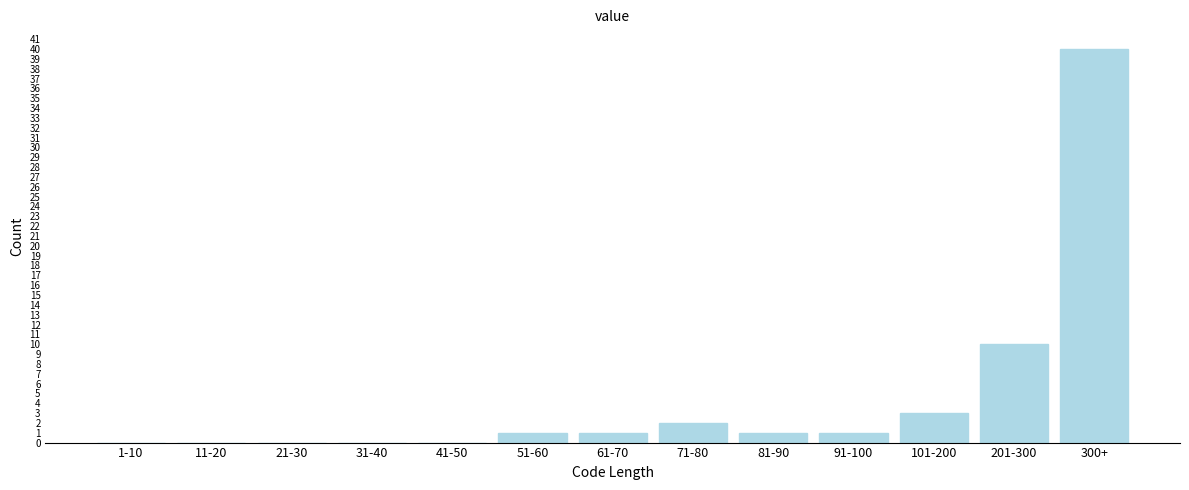

Reading right to left, what are all the values shown in this chart?

300+=40	201-300=10	101-200=3	91-100=1	81-90=1	71-80=2	61-70=1	51-60=1	41-50=0	31-40=0	21-30=0	11-20=0	1-10=0